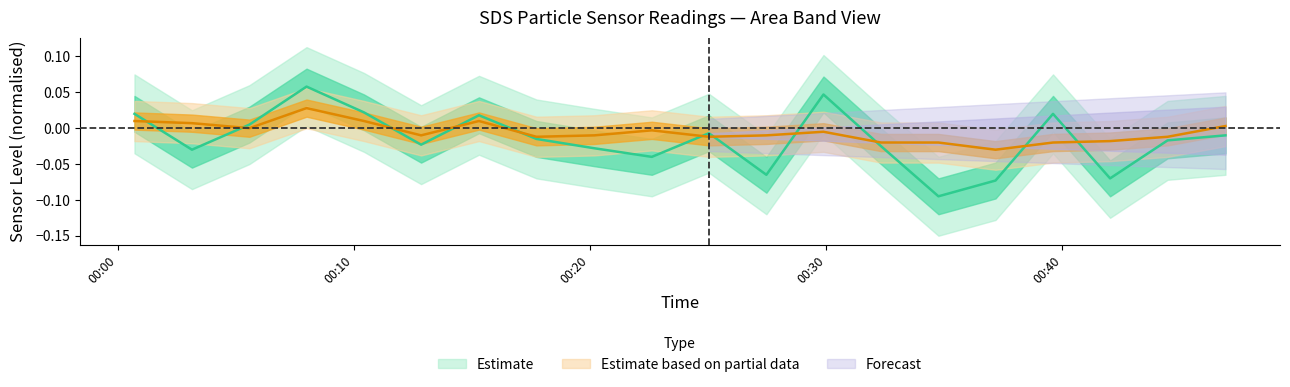

Reading right to left, list all the values displayed in this chart.

SDS_P1: 2024/04/14 00:46:54=-0.0	2024/04/14 00:44:27=-0.0	2024/04/14 00:42:01=-0.1	2024/04/14 00:39:36=0.0	2024/04/14 00:37:10=-0.1	2024/04/14 00:34:45=-0.1	2024/04/14 00:32:19=-0.0	2024/04/14 00:29:53=0.0	2024/04/14 00:27:28=-0.1	2024/04/14 00:25:02=-0.0	2024/04/14 00:22:37=-0.0	2024/04/14 00:20:11=-0.0	2024/04/14 00:17:44=-0.0	2024/04/14 00:15:18=0.0	2024/04/14 00:12:51=-0.0	2024/04/14 00:10:26=0.0	2024/04/14 00:08:00=0.1	2024/04/14 00:05:35=0.0	2024/04/14 00:03:09=-0.0	2024/04/14 00:00:43=0.0
SDS_P2: 2024/04/14 00:46:54=0.0	2024/04/14 00:44:27=-0.0	2024/04/14 00:42:01=-0.0	2024/04/14 00:39:36=-0.0	2024/04/14 00:37:10=-0.0	2024/04/14 00:34:45=-0.0	2024/04/14 00:32:19=-0.0	2024/04/14 00:29:53=-0.0	2024/04/14 00:27:28=-0.0	2024/04/14 00:25:02=-0.0	2024/04/14 00:22:37=-0.0	2024/04/14 00:20:11=-0.0	2024/04/14 00:17:44=-0.0	2024/04/14 00:15:18=0.0	2024/04/14 00:12:51=-0.0	2024/04/14 00:10:26=0.0	2024/04/14 00:08:00=0.0	2024/04/14 00:05:35=0.0	2024/04/14 00:03:09=0.0	2024/04/14 00:00:43=0.0